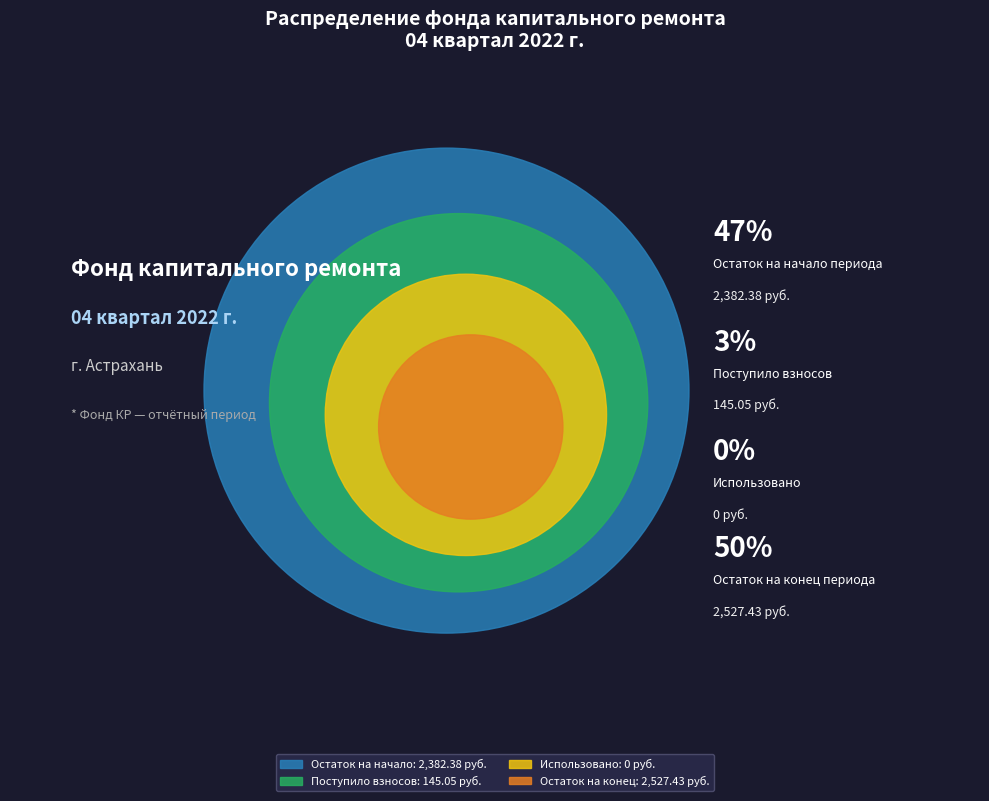

To the nearest percent, what is the combined percentage of Использовано and Поступило взносов?

3%